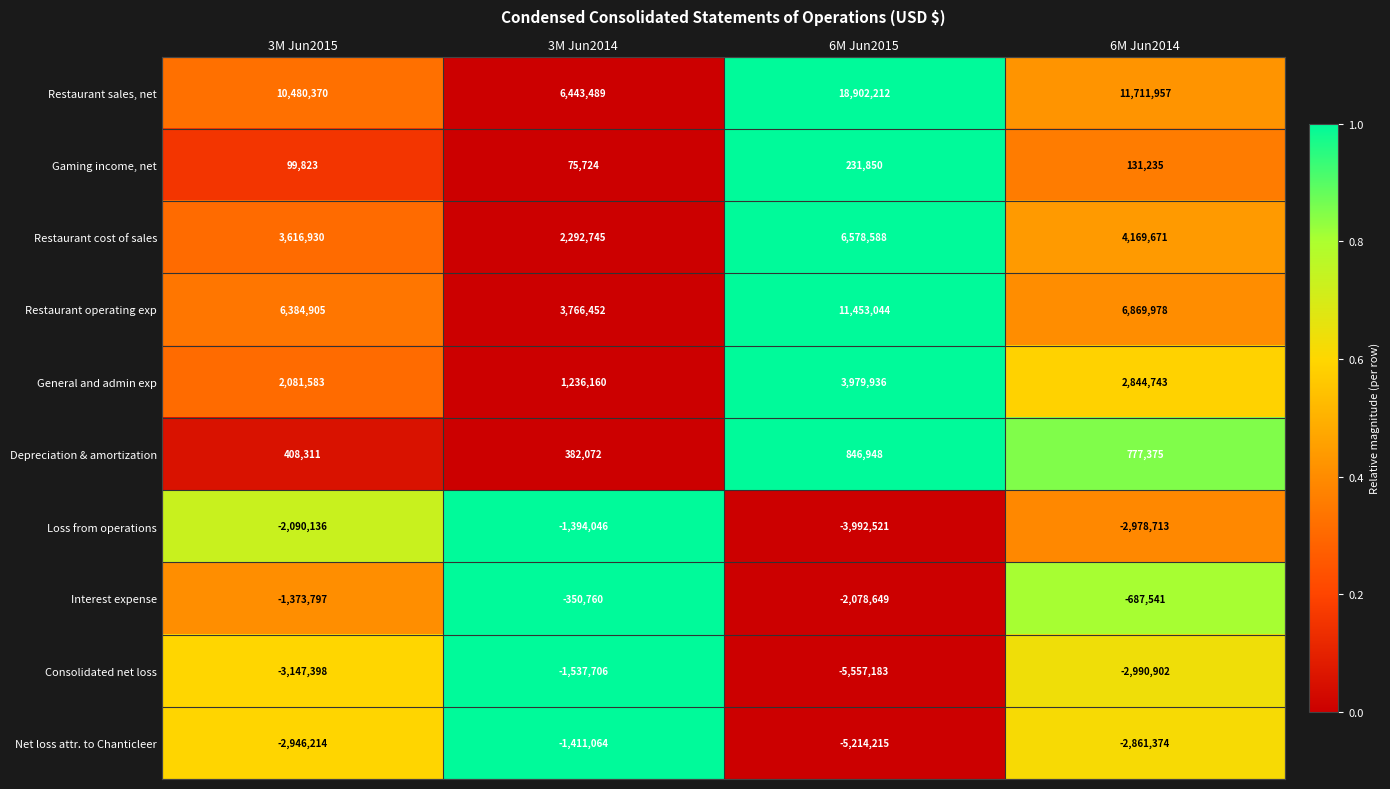

What is the greatest value displayed?

18902212